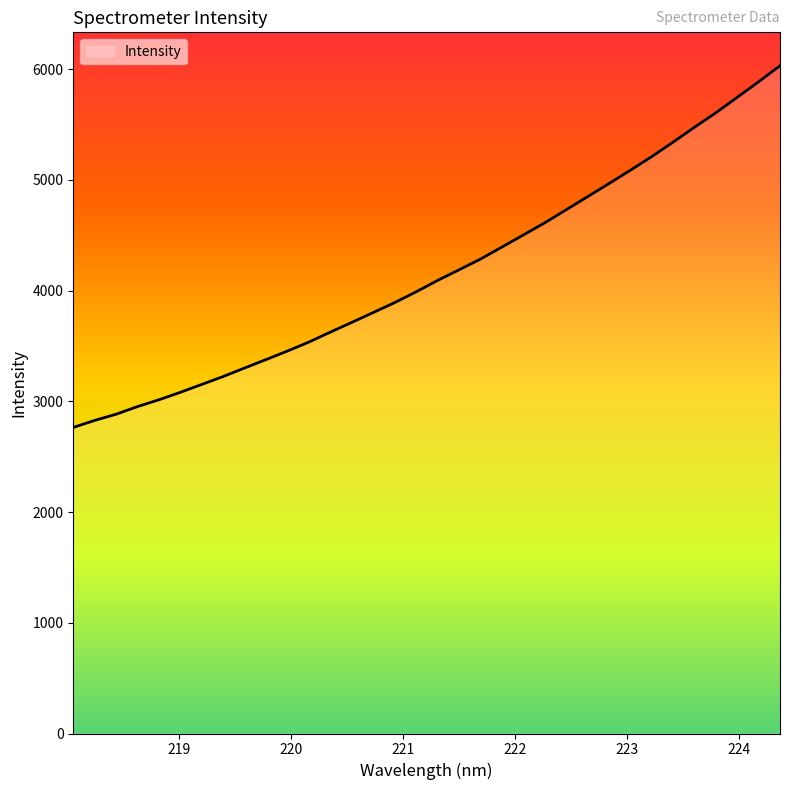

What is the greatest value displayed?

6030.3